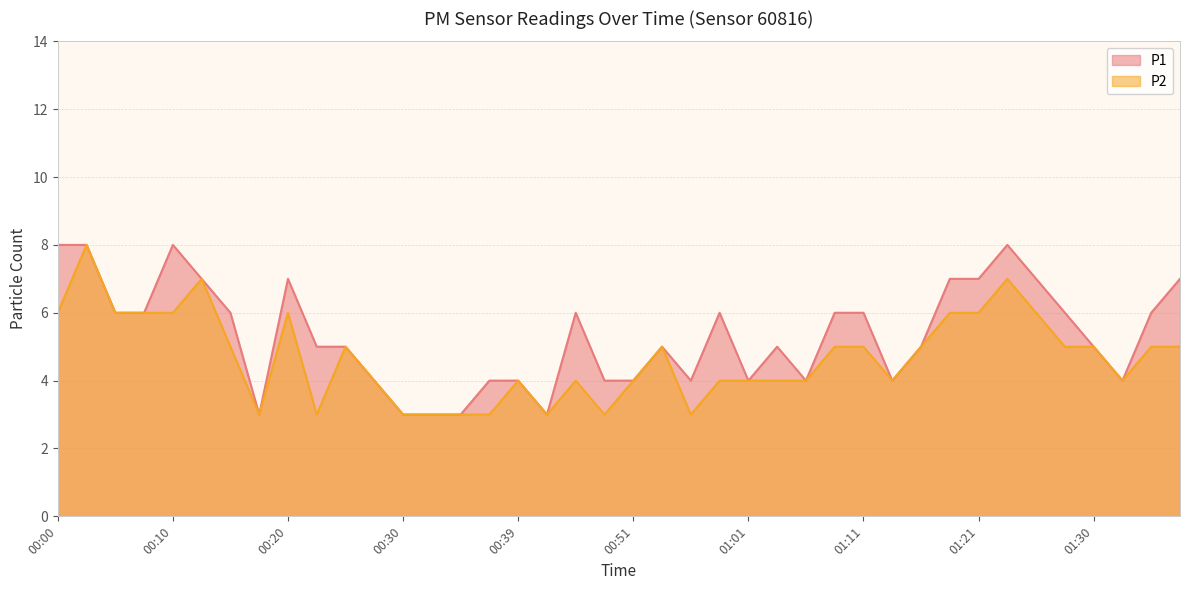

How many interior local peaks does the P1 series have?

7